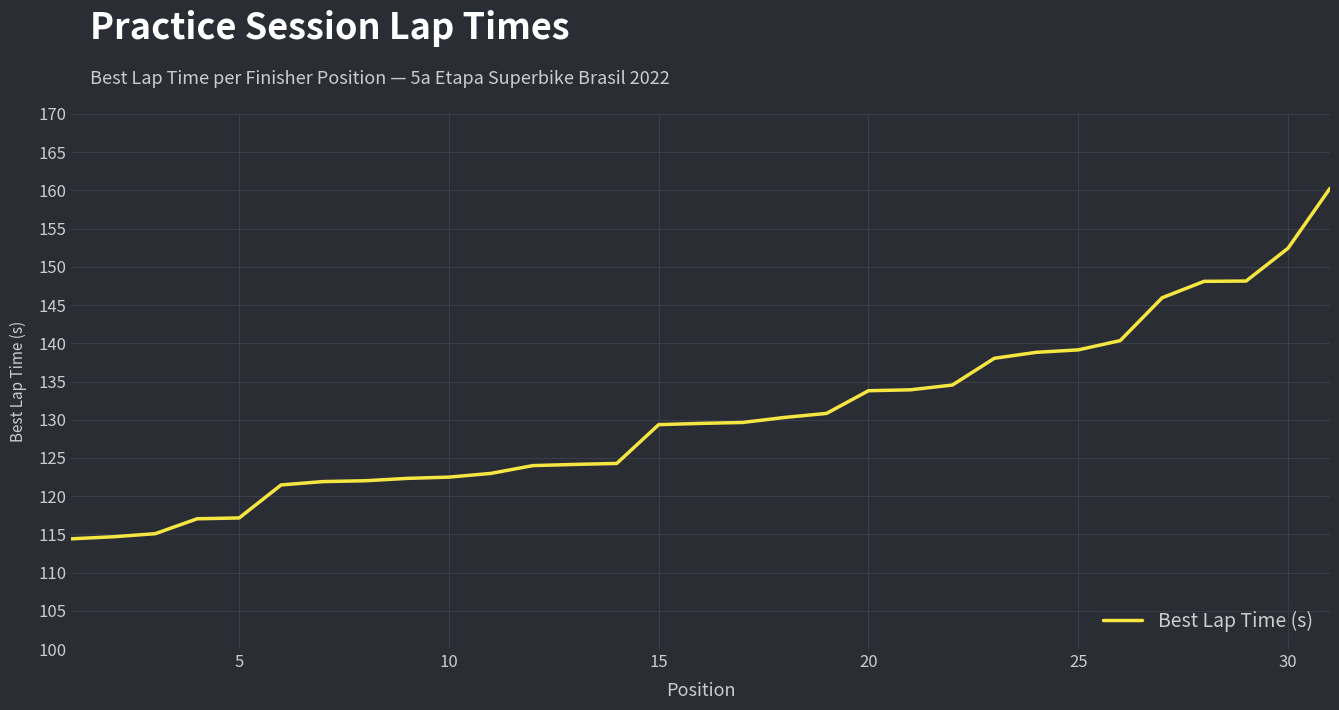

How many distinct data groups are displayed?

1